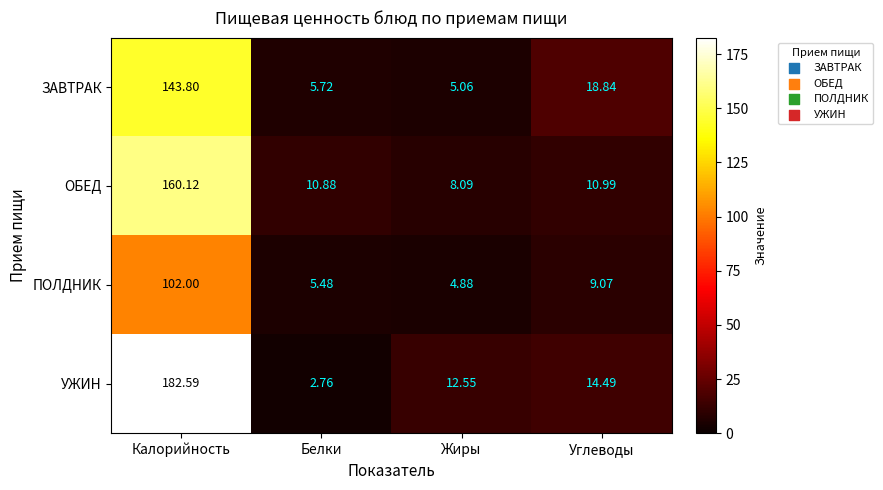

At which label does УЖИН first exceed 14?

Калорийность